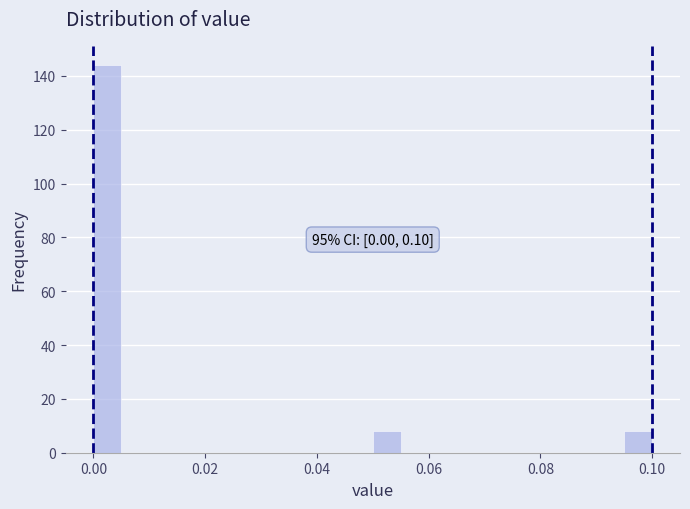

Around what value on the x-axis is the tallest bar? Give the approximate position of its centre, as read against the axis.

0.002